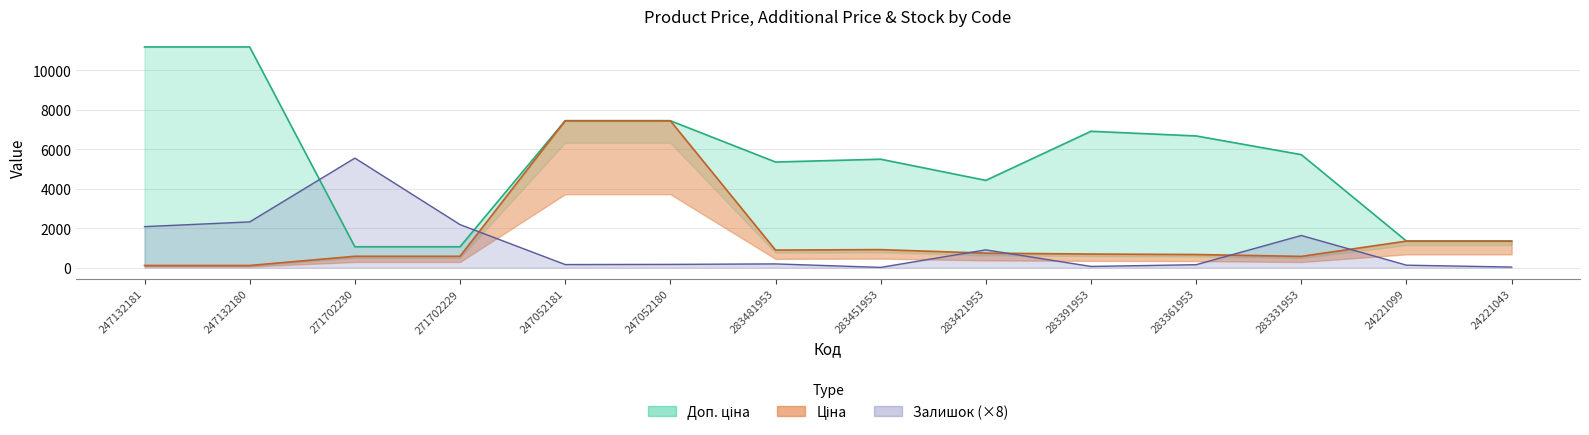

What value does the Залишок series have at 247052181?

160.0